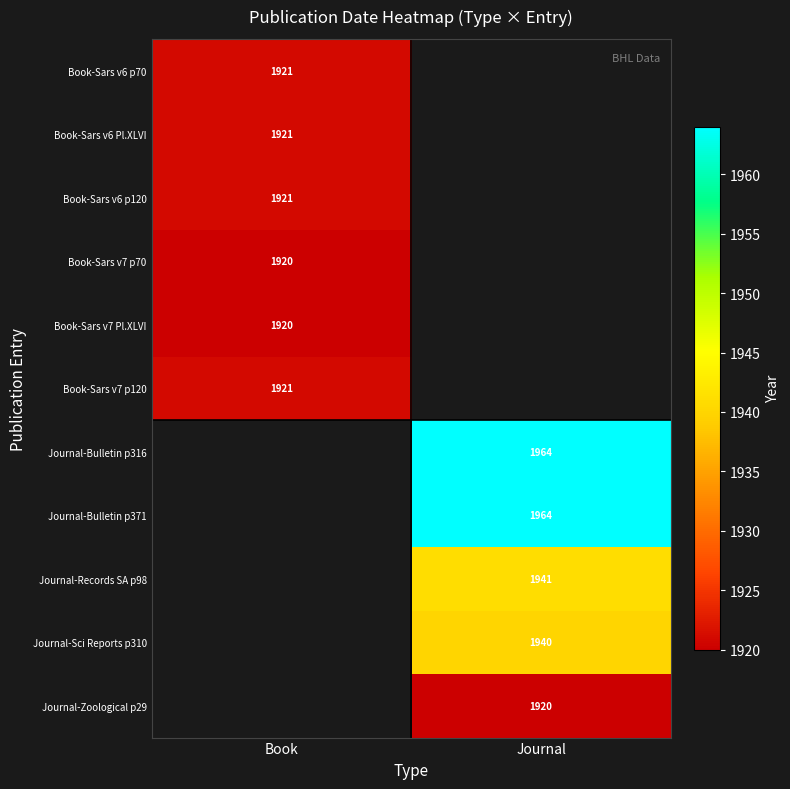

Is the value of Journal-Bulletin p371 at Journal greater than the value of Journal-Zoological p29 at Journal?

Yes